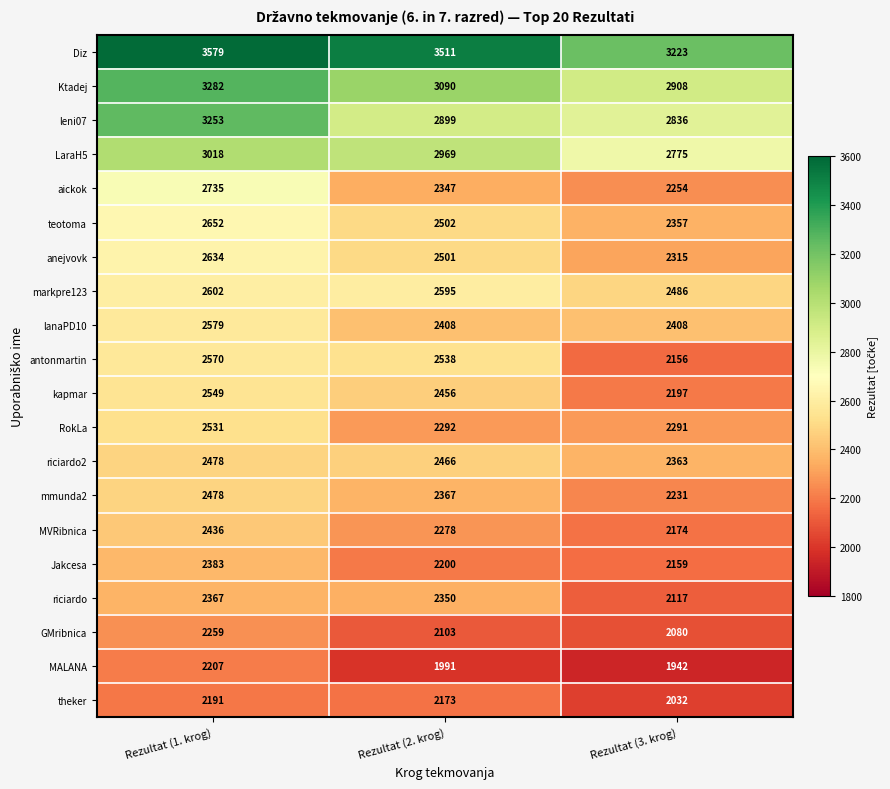

Is it true that theker equals 2032 at Rezultat (3. krog)?

True